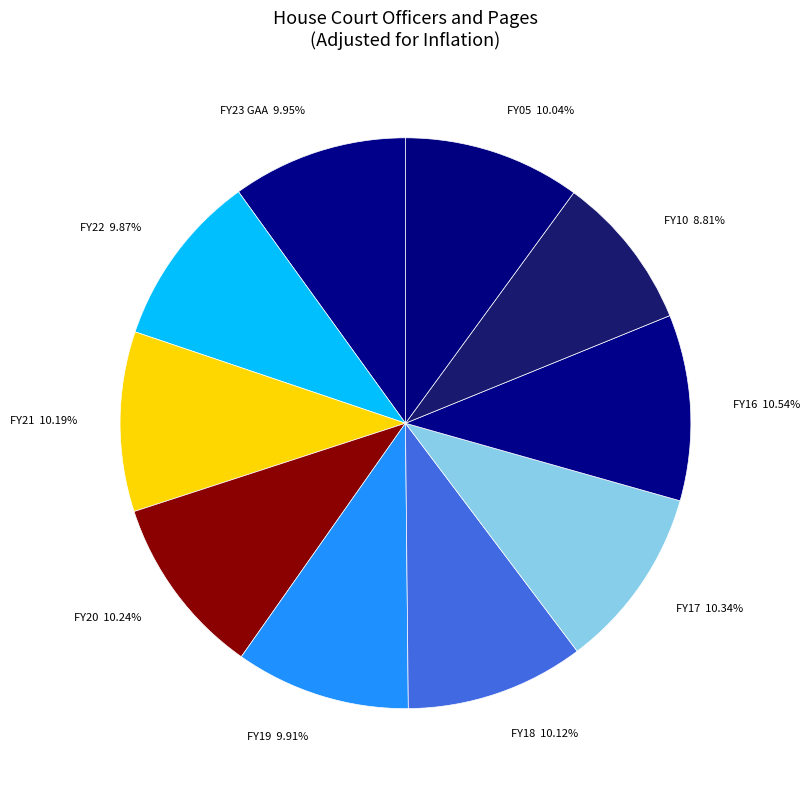

How many slices are in this pie chart?

10